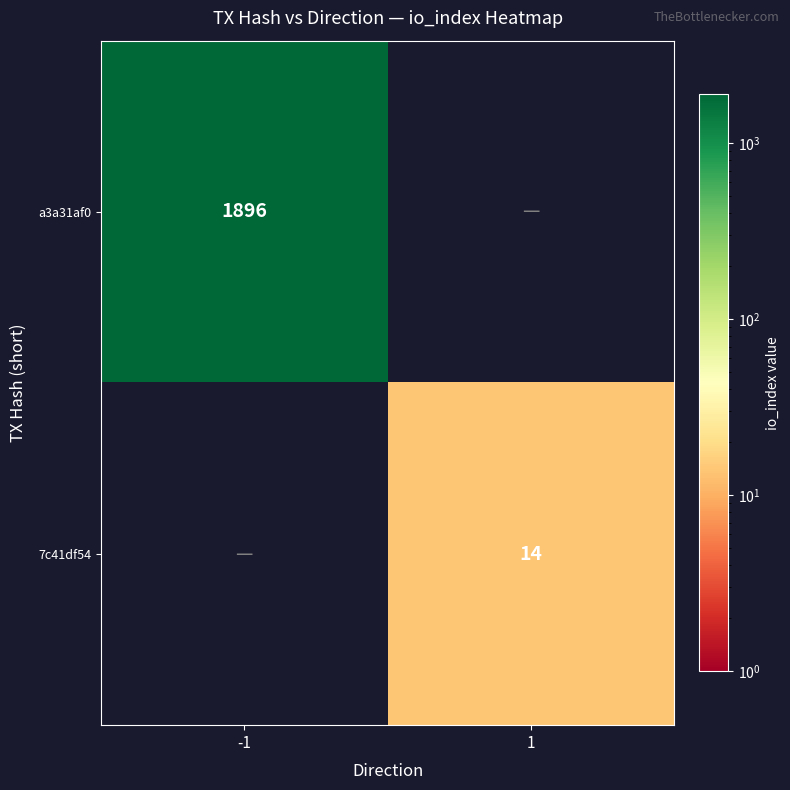

Is the value of a3a31af0 at -1 greater than the value of 7c41df54 at 1?

Yes